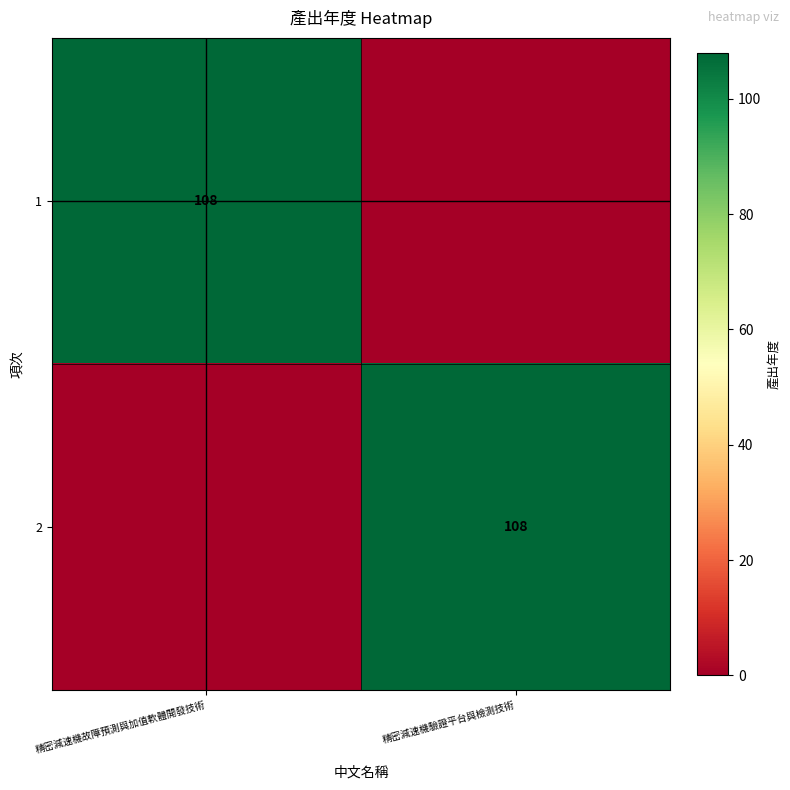

The 1 series shows 108 at 精密減速機故障預測與加值軟體開發技術. True or false?

True